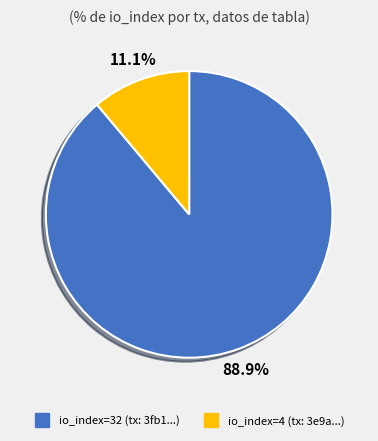

Is the sum of io_index=32 and io_index=4 greater than half?

Yes